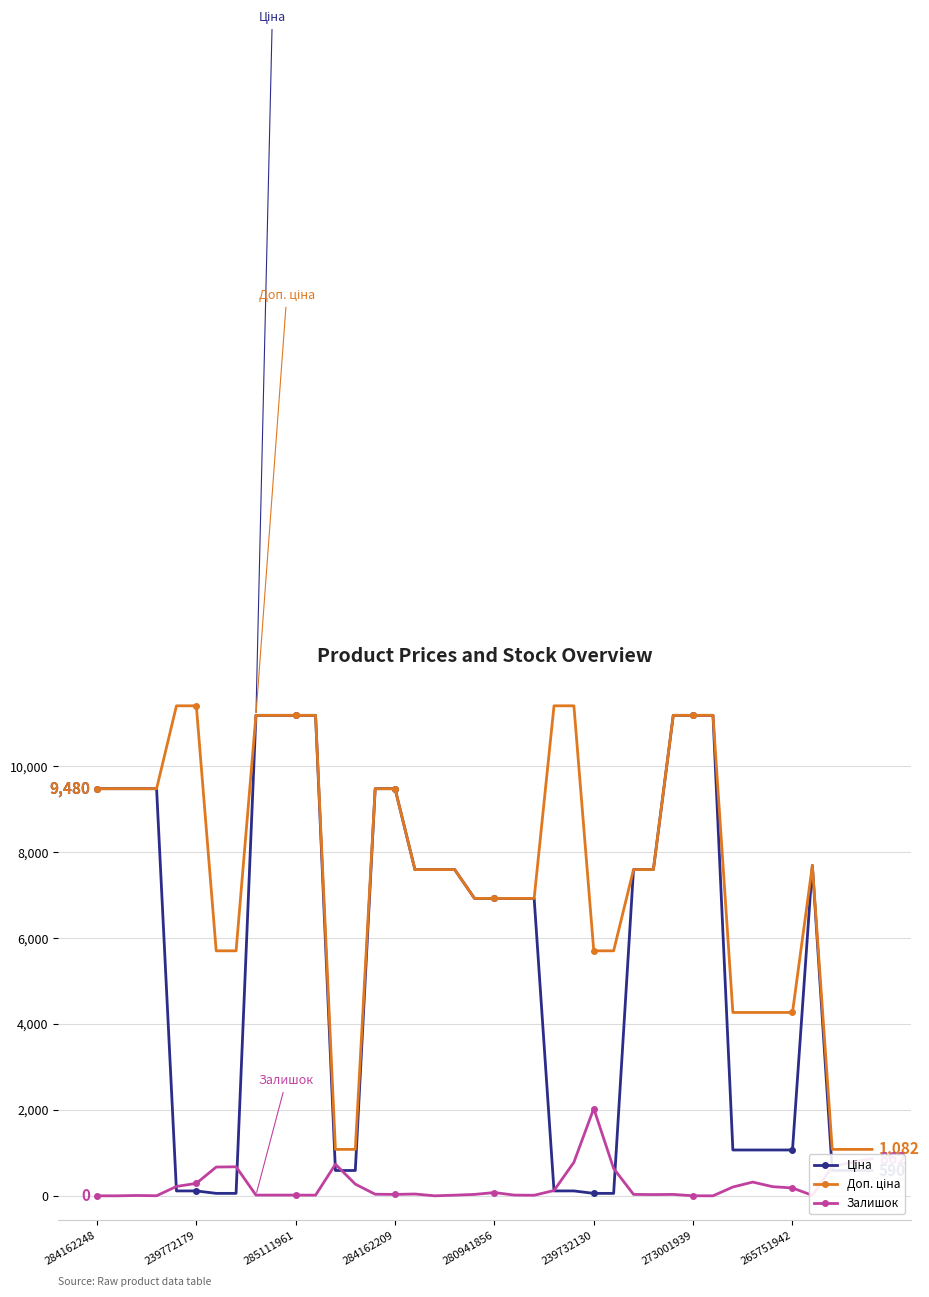

What is the greatest value displayed?

11410.0